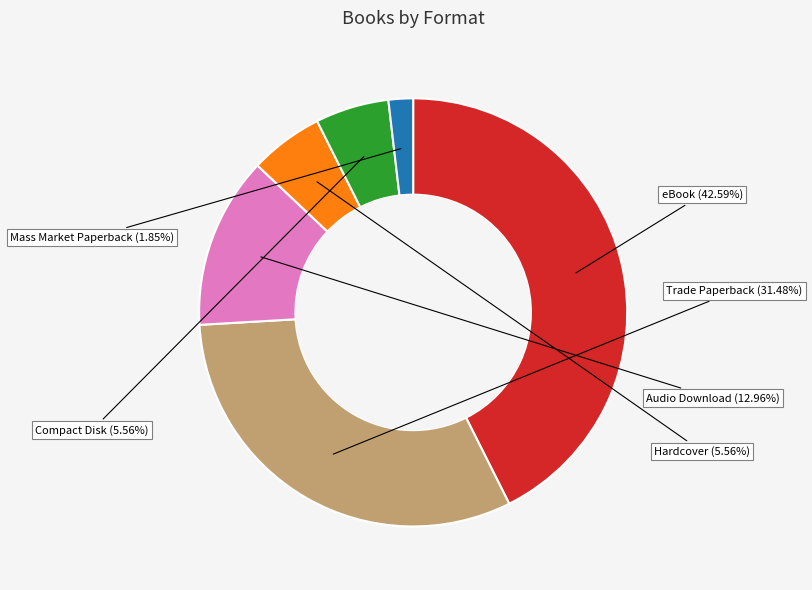

Is Compact Disk the majority of the pie?

No